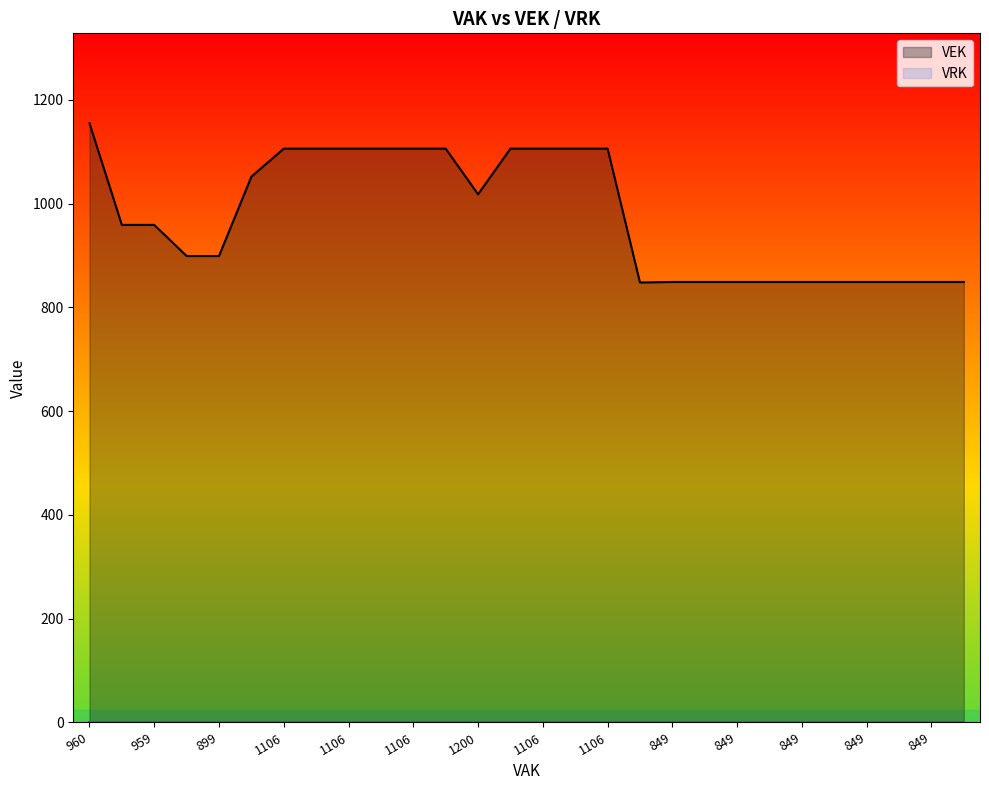

What is the greatest value displayed?

1155